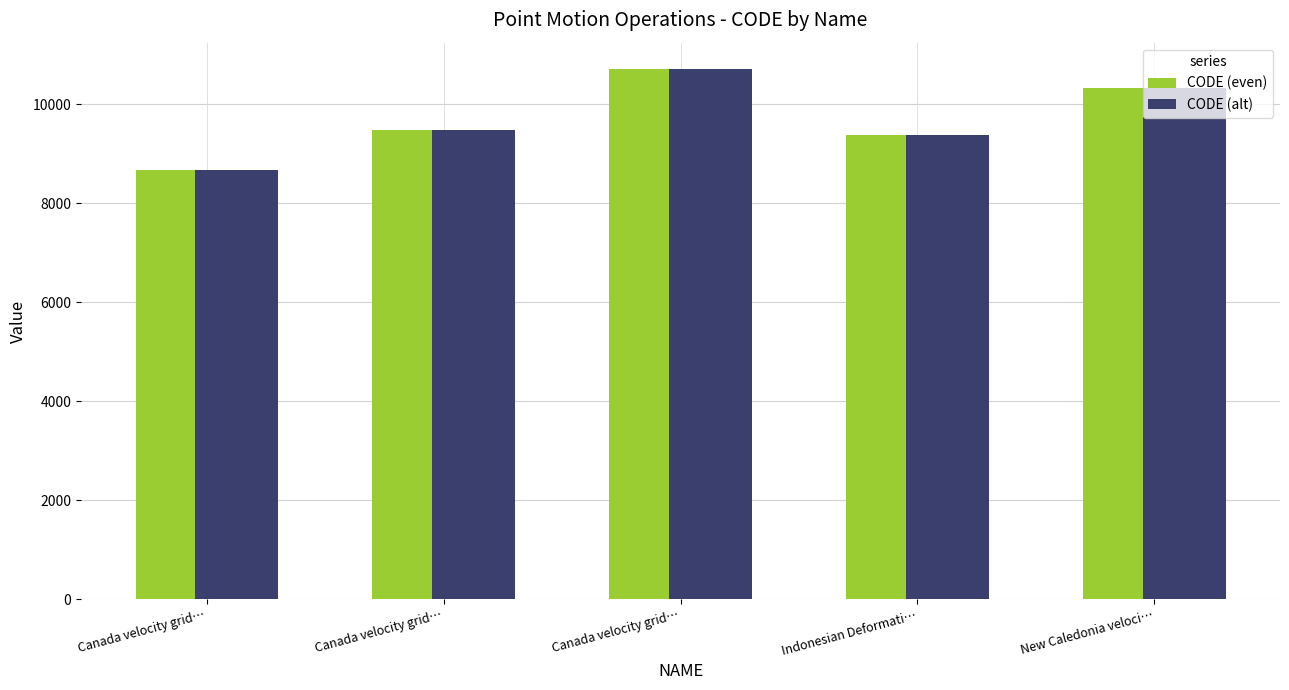

Rank the categories by CODE (even) value from lowest to highest.

Canada velocity grid…, Indonesian Deformati…, Canada velocity grid…, New Caledonia veloci…, Canada velocity grid…